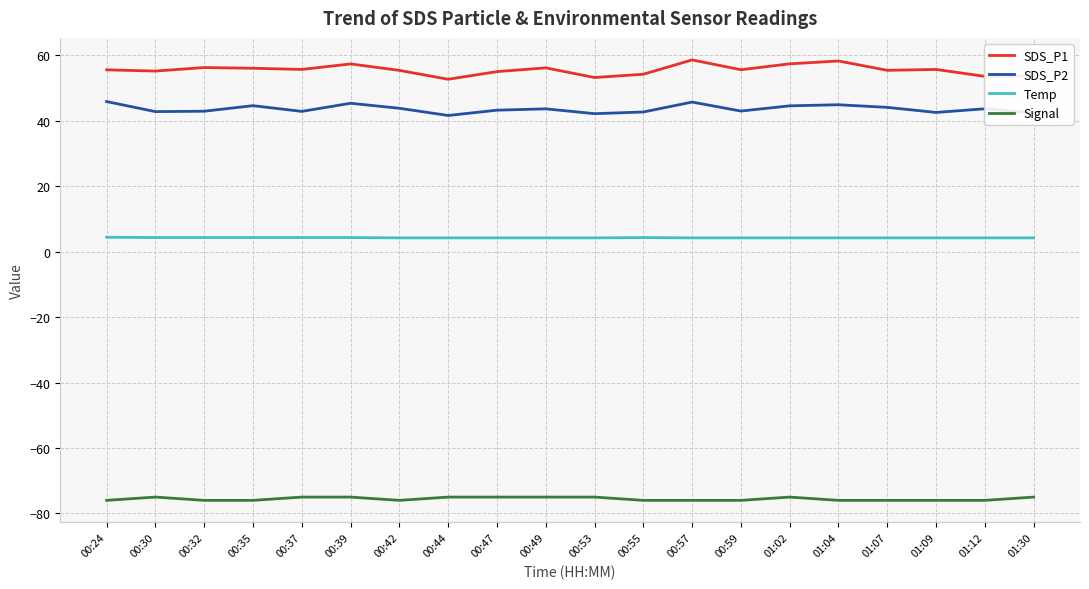

What is the difference between the maximum and minimum values in the Temp series?

0.2